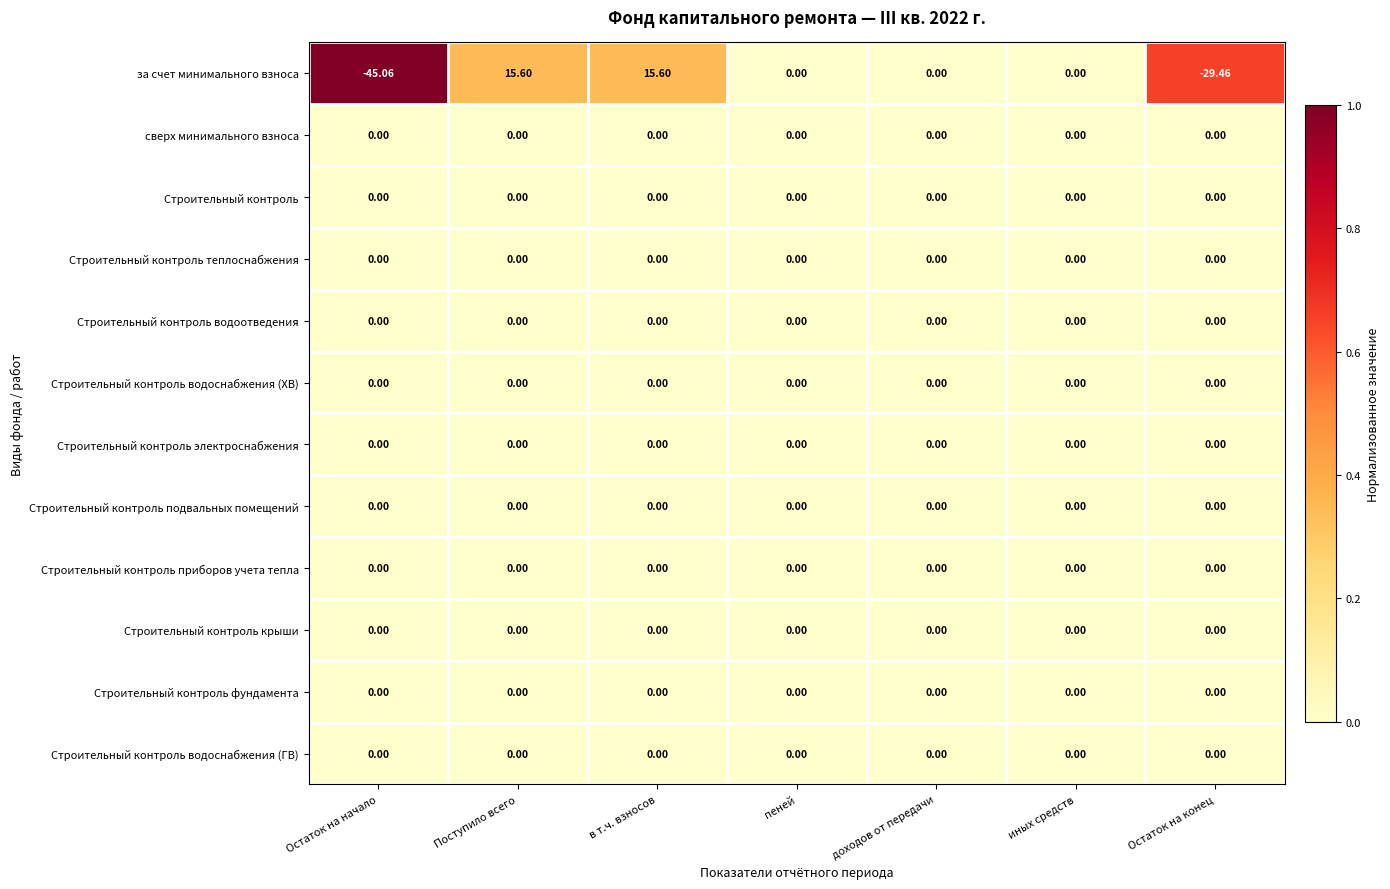

At which category does the chart reach its minimum across all series?

Остаток на начало